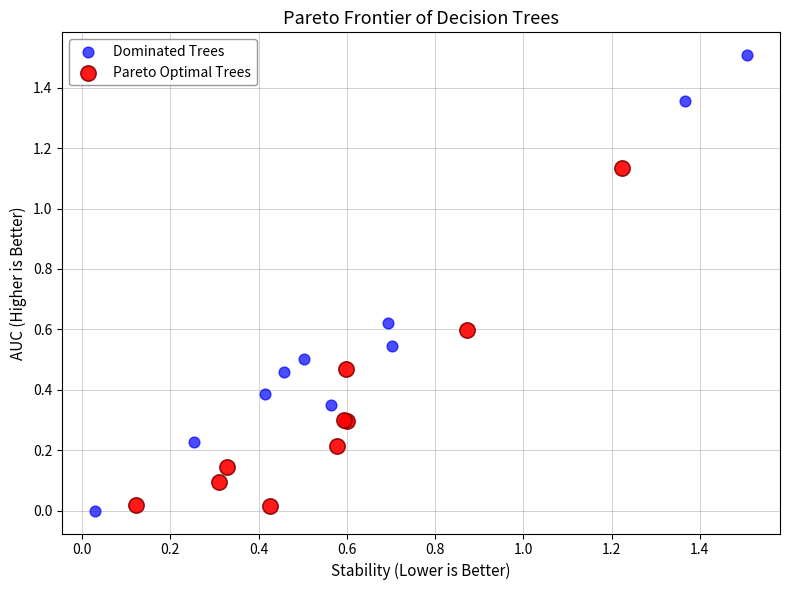

Which series has the widest spread of Y values?

Dominated Trees